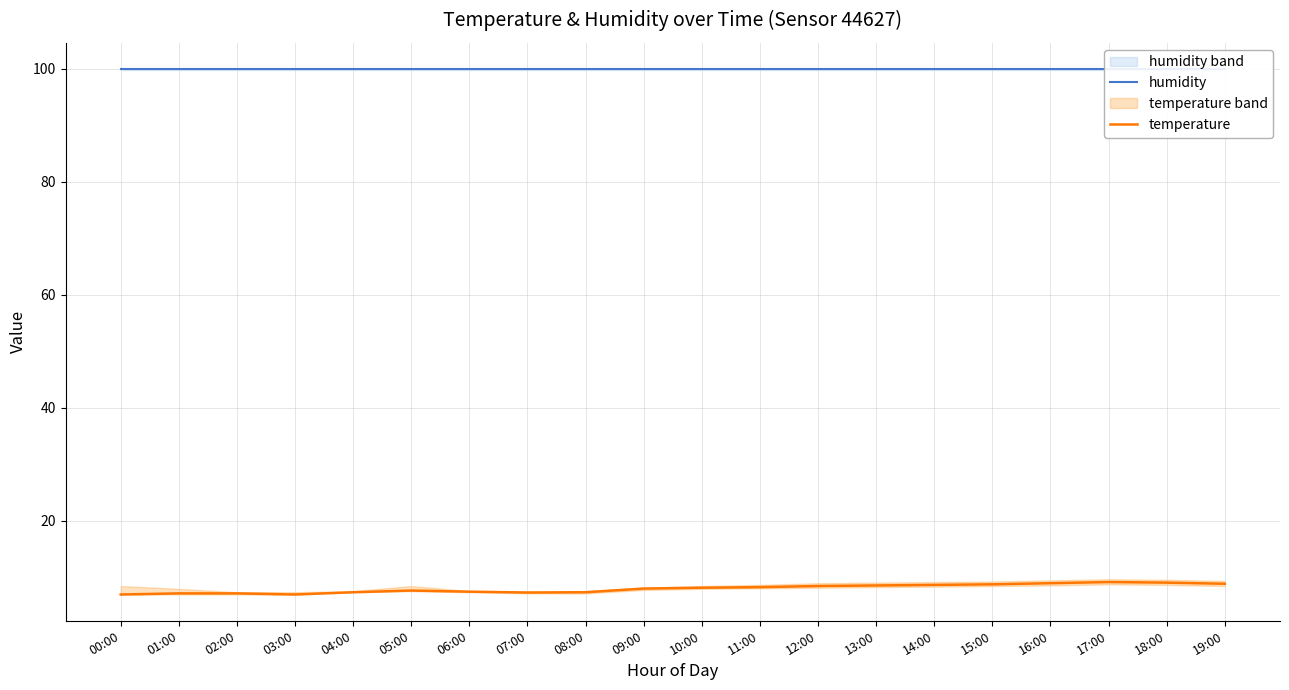

At which category is the sum across all series the highest?

17:00